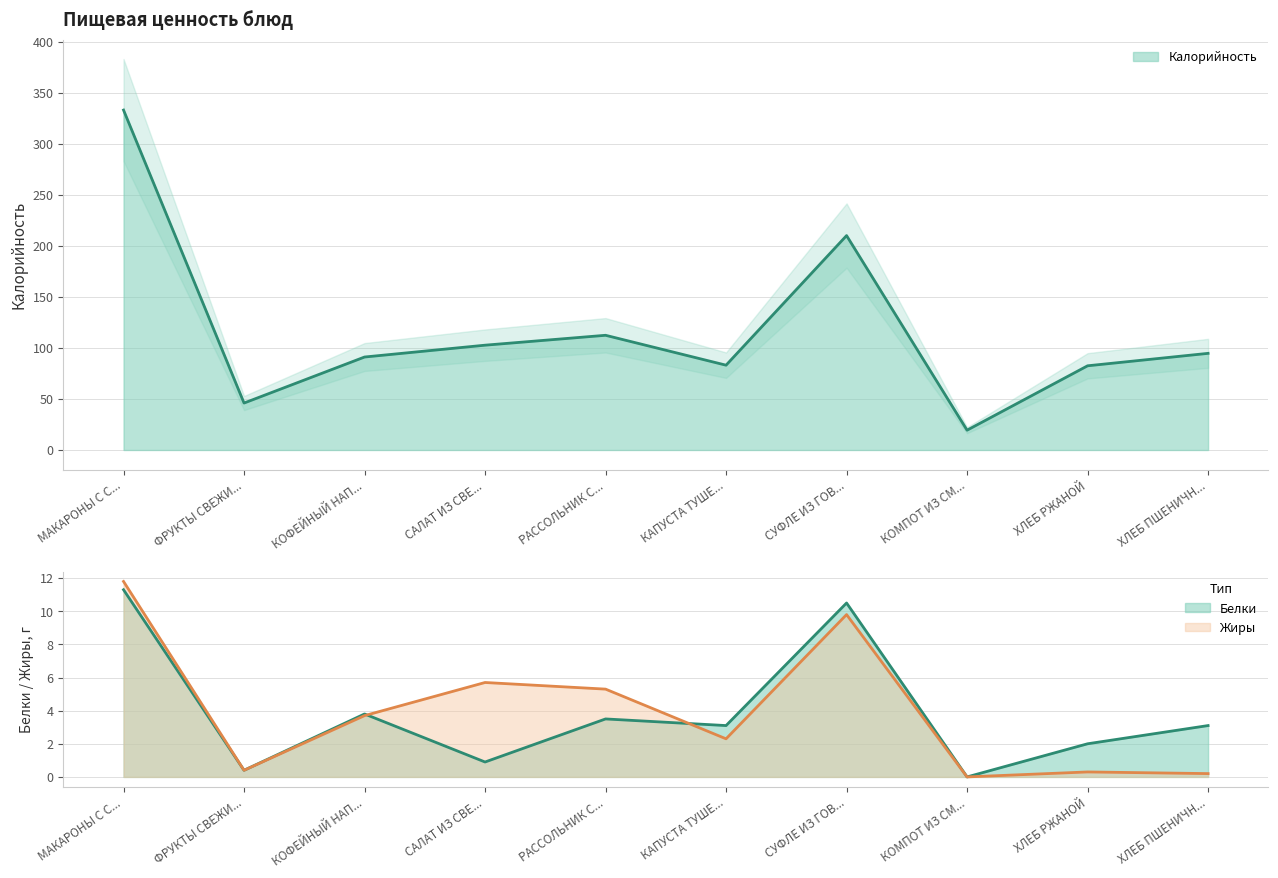

At ФРУКТЫ СВЕЖИ..., list the series in order from largest to smallest.

Калорийность, Белки, Жиры